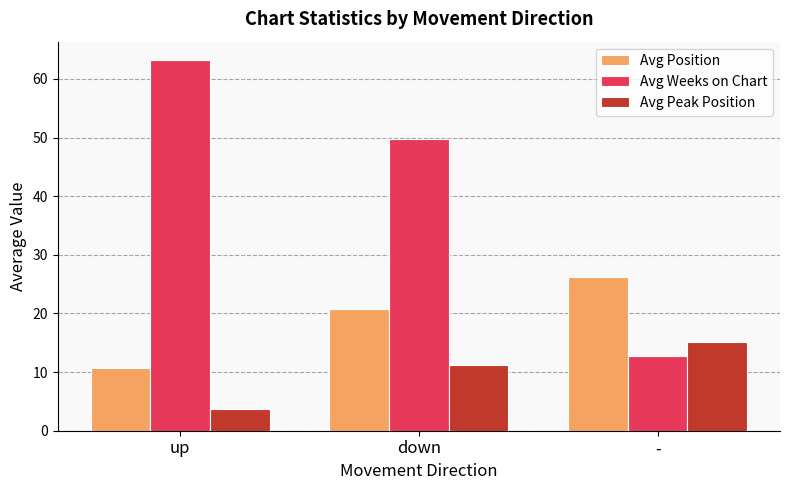

What is the difference between the highest and lowest values at up?

59.5